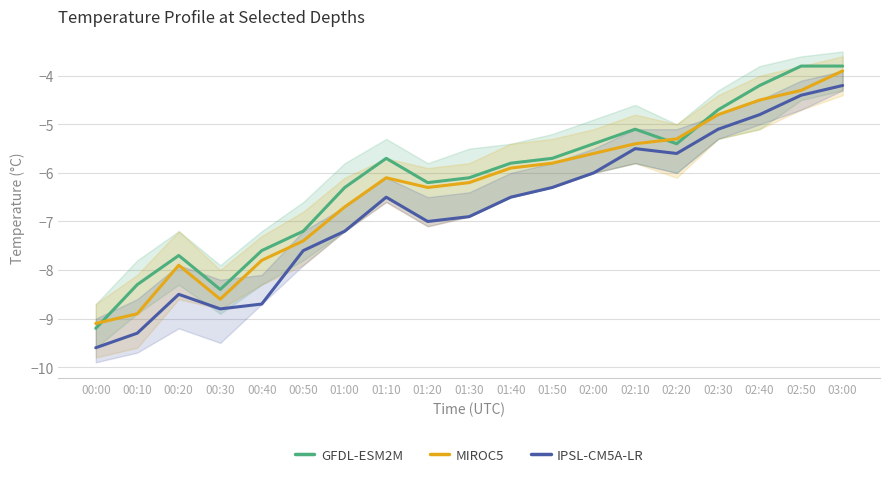

Which series has the largest total across all categories?

GFDL-ESM2M